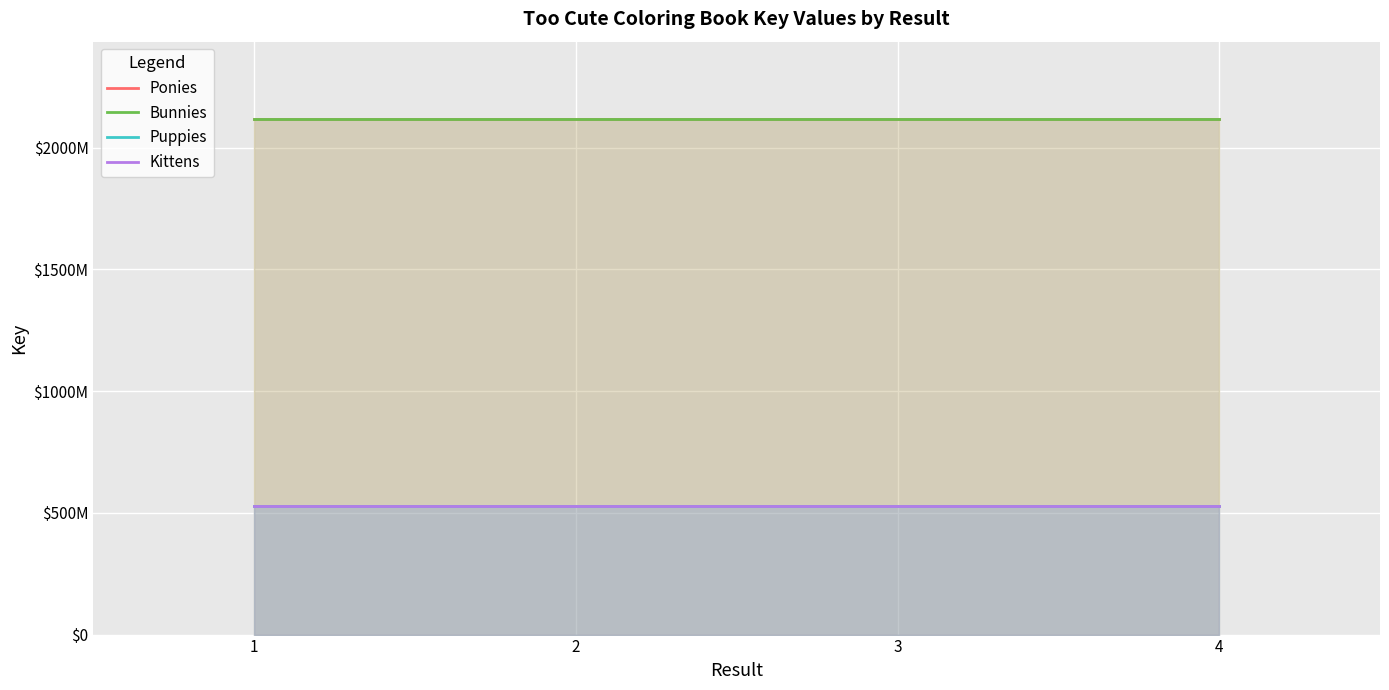

Between 1 and 3, which series saw the biggest shift?

Ponies